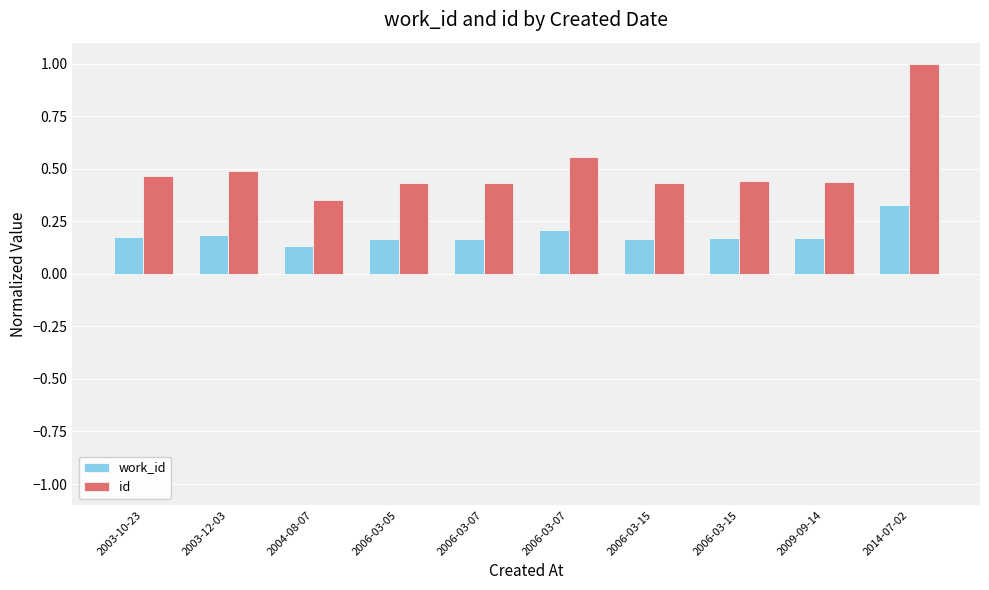

Is the value of work_id at 2003-10-23 greater than the value of id at 2004-08-07?

No